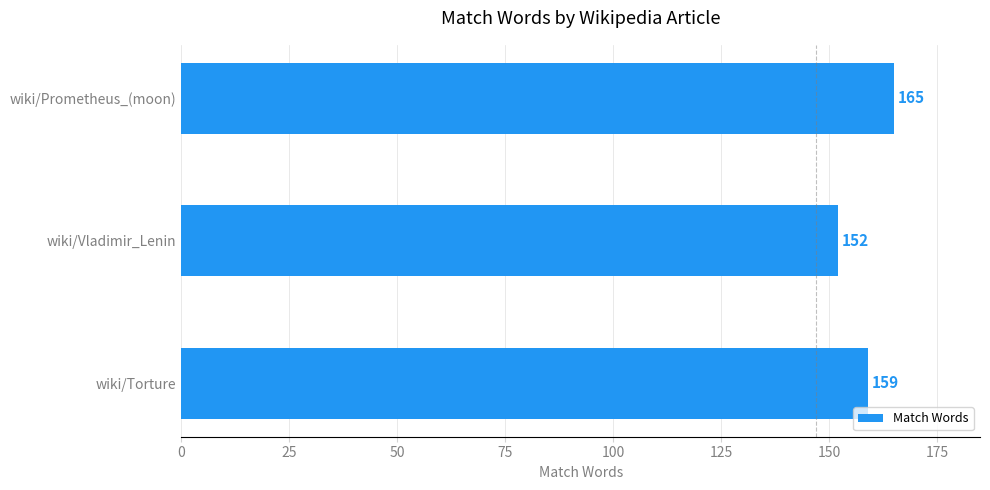

What is the minimum value shown in the chart?

152